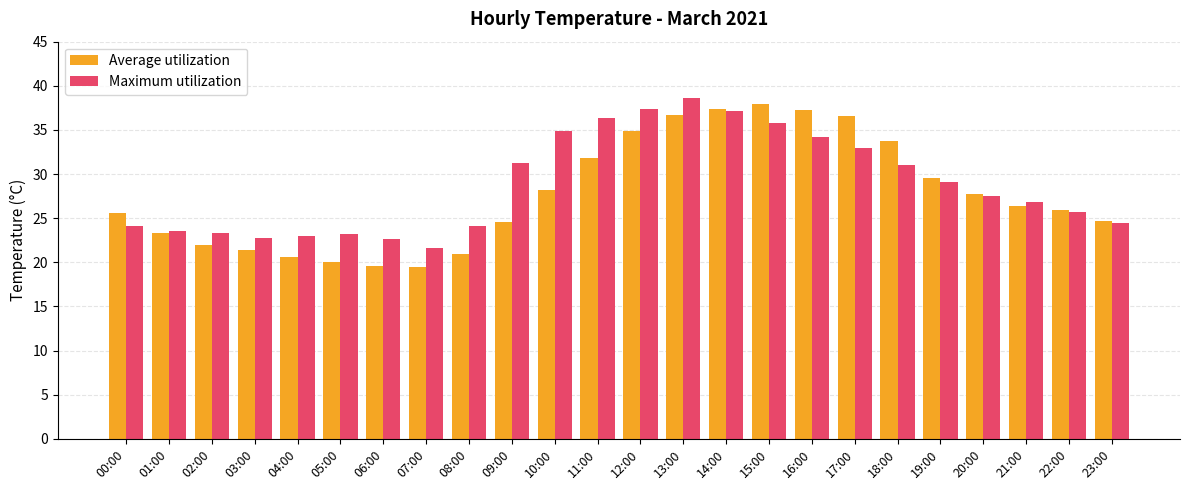

Where does the Average utilization series first go above 26?

10:00